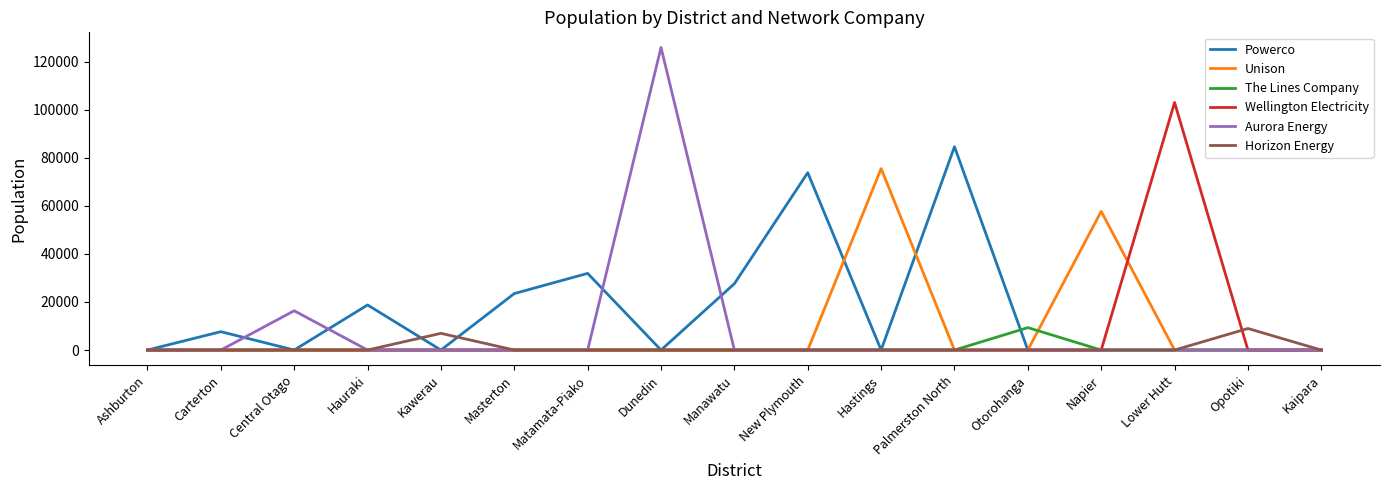

What is the spread (max minus min) of values at Hauraki?

18750